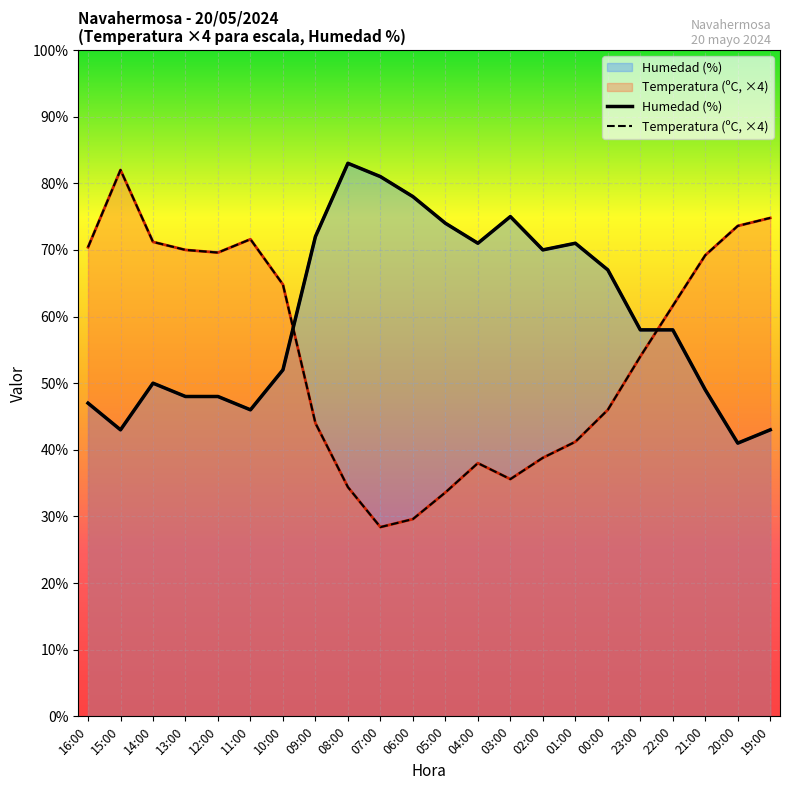

What is the total value across all series at 04:00?

109.0